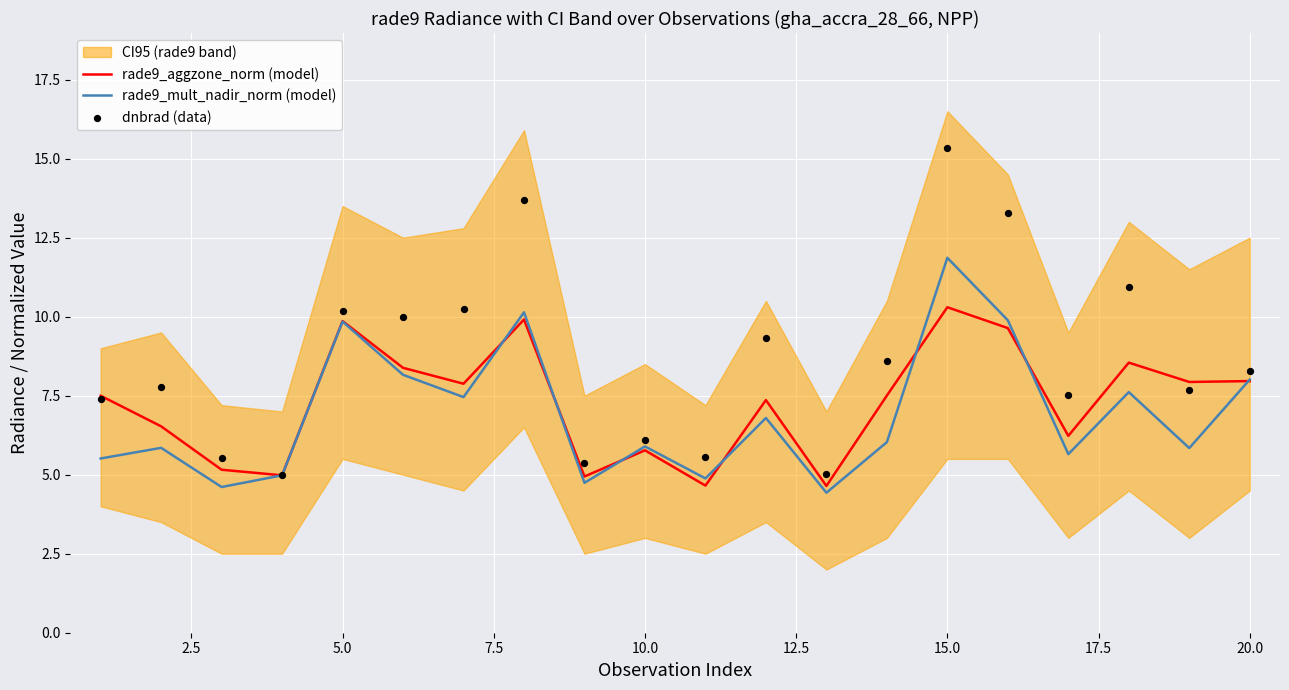

Which series has the largest total across all categories?

dnbrad (data)